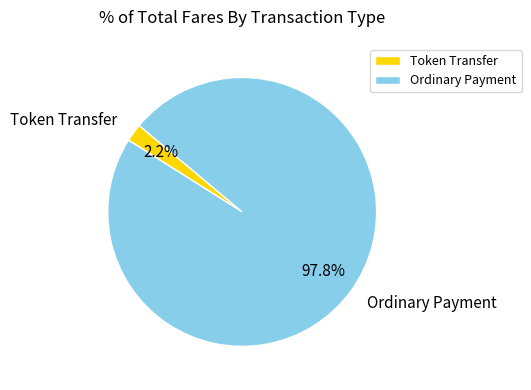

Which category has the smallest portion of the pie?

Token Transfer